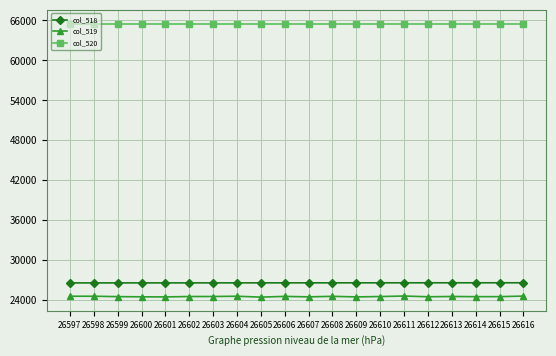

What are all the series names shown in the legend?

col_518, col_519, col_520